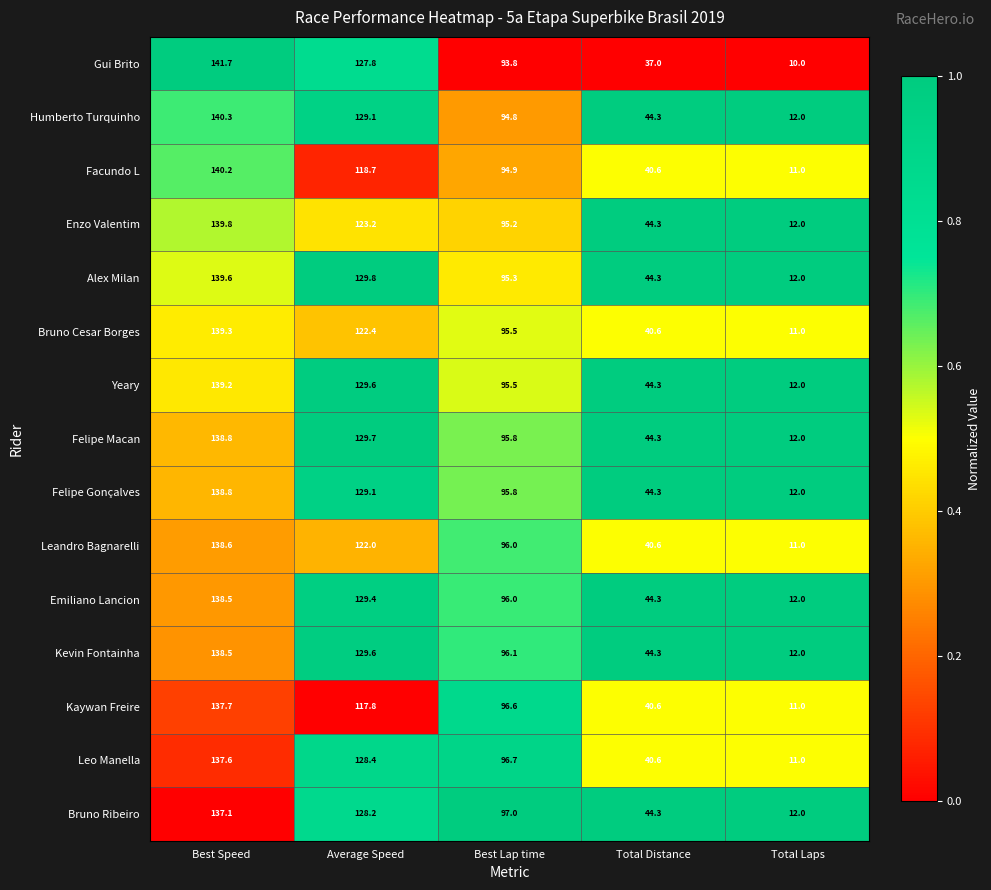

What is the difference between the Leo Manella values at Average Speed and Best Speed?

9.2